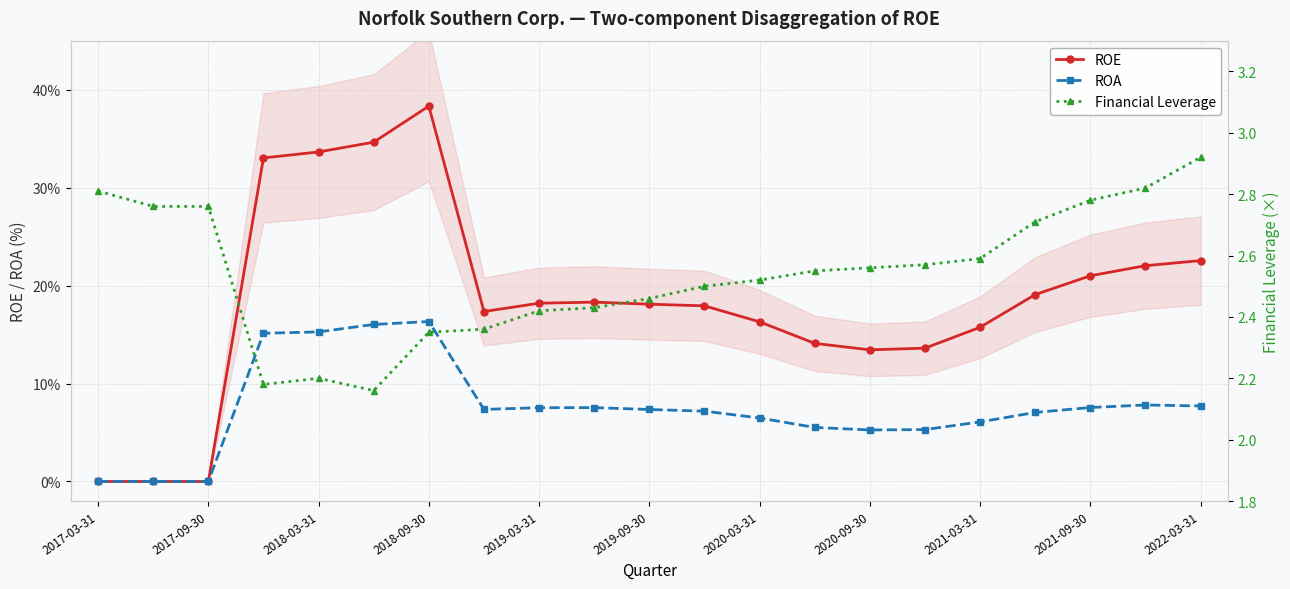

At 15, list the series in order from smallest to largest.

Financial Leverage, ROA, ROE